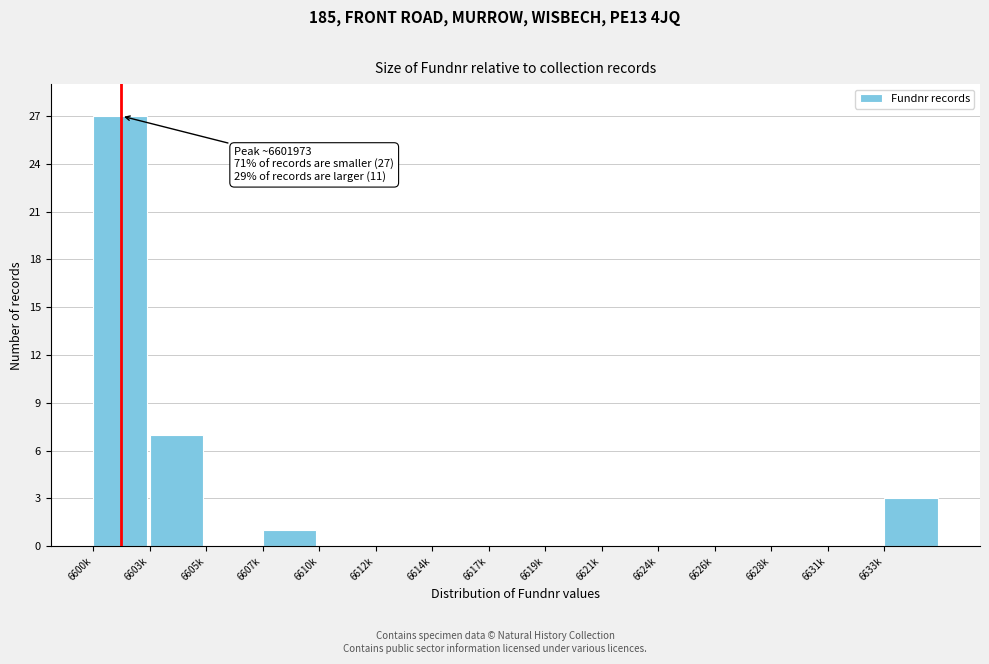

What is the change in value from 6603k to 6617k?

-7